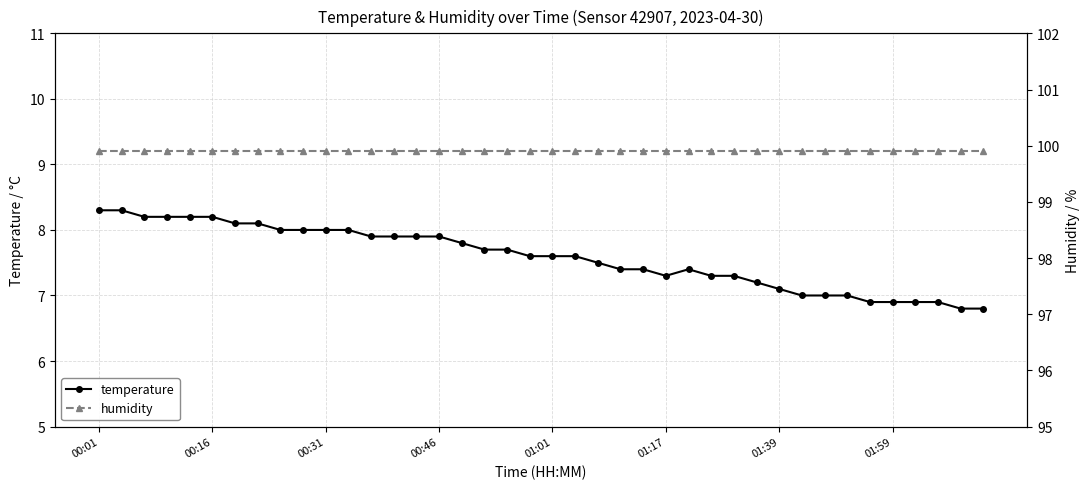

Reading right to left, extract all data points from this chart.

temperature: 6.8	6.8	6.9	6.9	6.9	6.9	7.0	7.0	7.0	7.1	7.2	7.3	7.3	7.4	7.3	7.4	7.4	7.5	7.6	7.6	7.6	7.7	7.7	7.8	7.9	7.9	7.9	7.9	8.0	8.0	8.0	8.0	8.1	8.1	8.2	8.2	8.2	8.2	8.3	8.3
humidity: 99.9	99.9	99.9	99.9	99.9	99.9	99.9	99.9	99.9	99.9	99.9	99.9	99.9	99.9	99.9	99.9	99.9	99.9	99.9	99.9	99.9	99.9	99.9	99.9	99.9	99.9	99.9	99.9	99.9	99.9	99.9	99.9	99.9	99.9	99.9	99.9	99.9	99.9	99.9	99.9